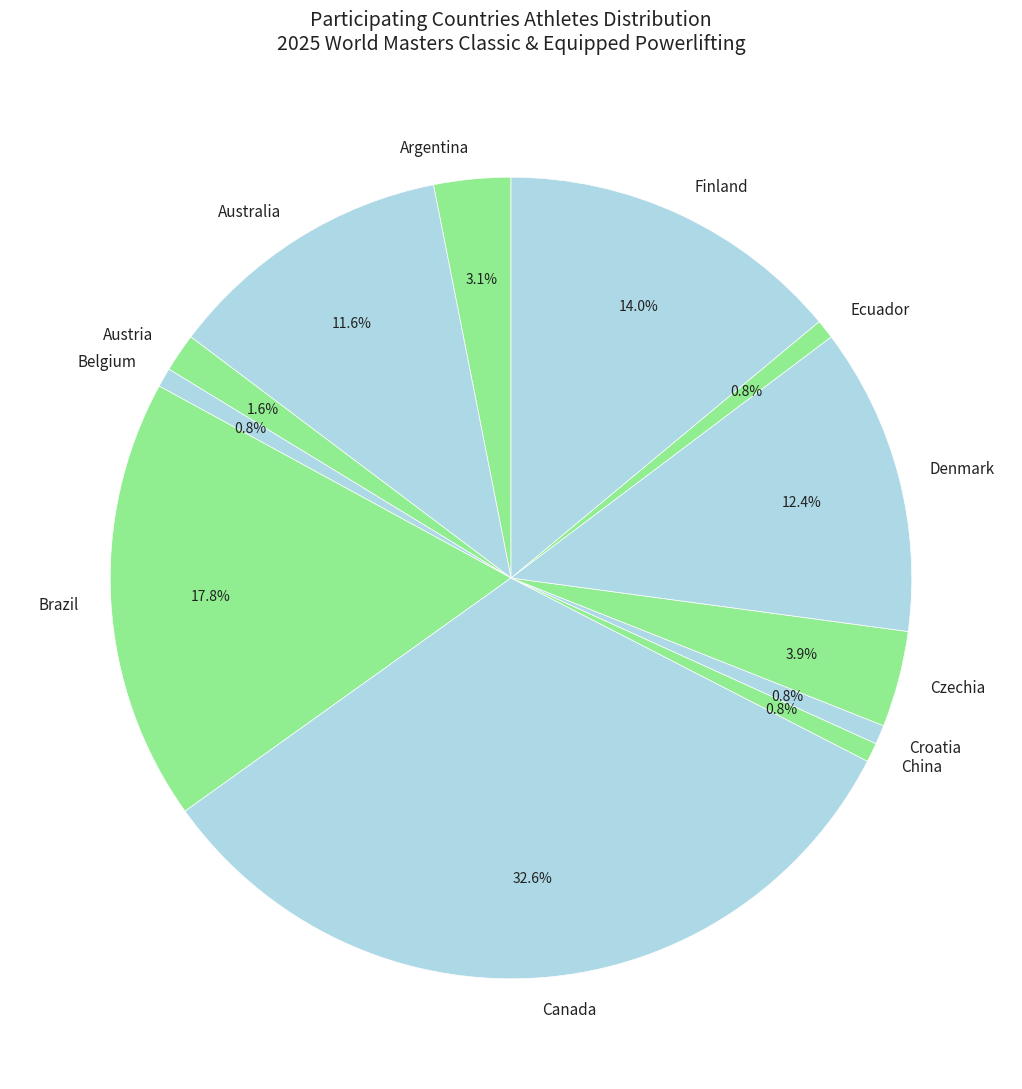

Is Austria the majority of the pie?

No